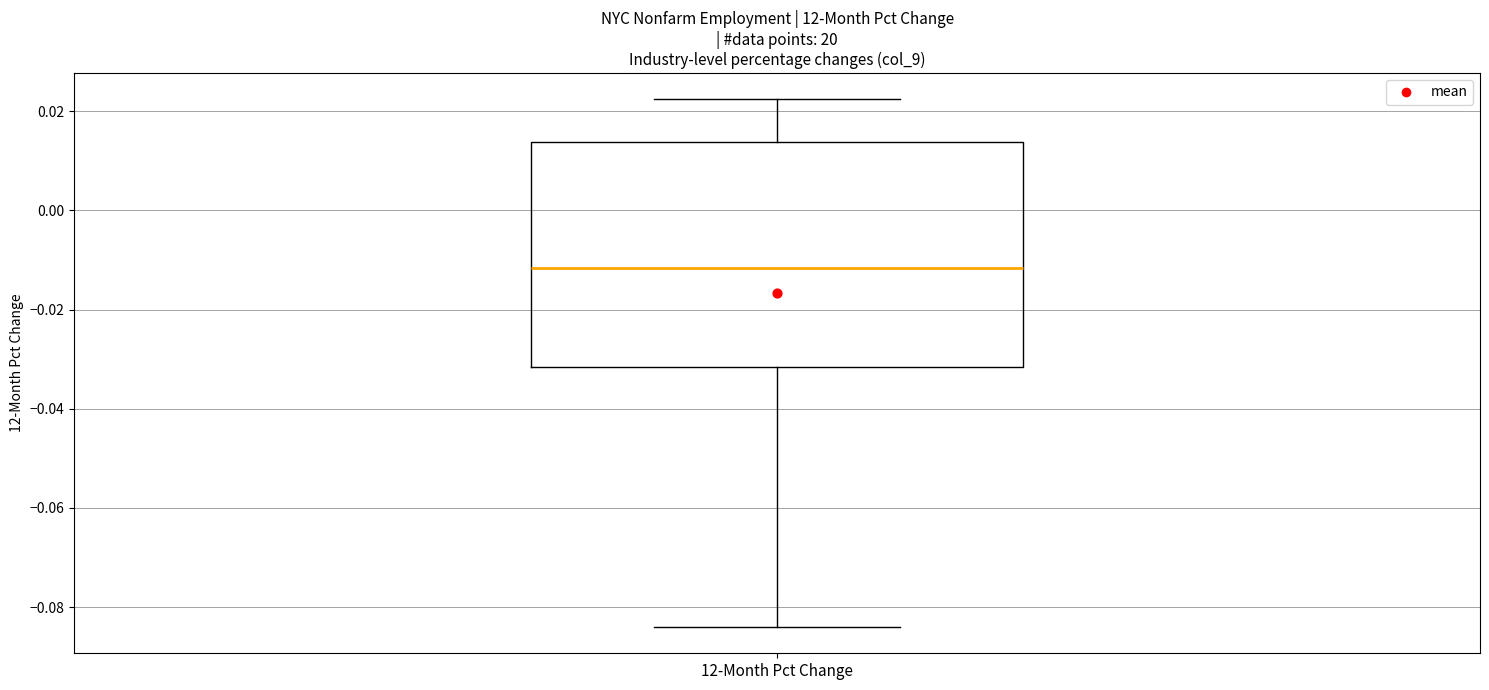

Transcribe this box plot: give where the median line is, the range the box spans, and where the two whiskers end, as read against the y-axis. The values are not printed on the chart, so give them approximately, as read against the axis.

median -0.012, box -0.032 to 0.014, whiskers -0.084 to 0.022